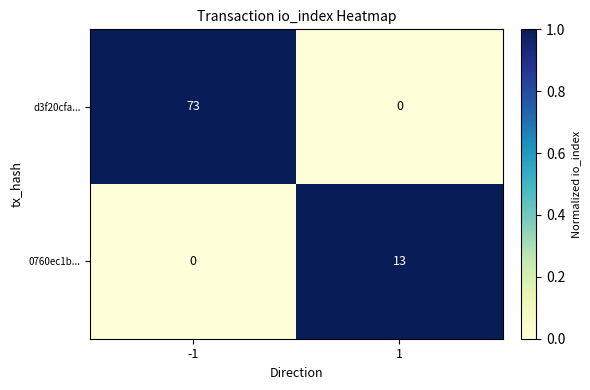

Which series has the widest spread of values?

d3f20cfa...